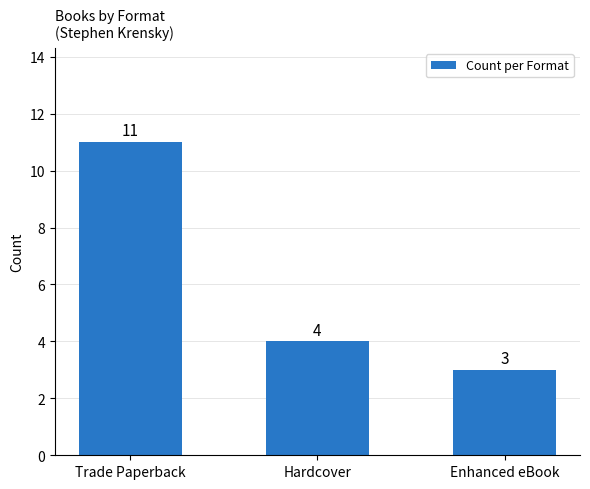

Approximately how many times larger is the value at Enhanced eBook compared to Trade Paperback?

0.3